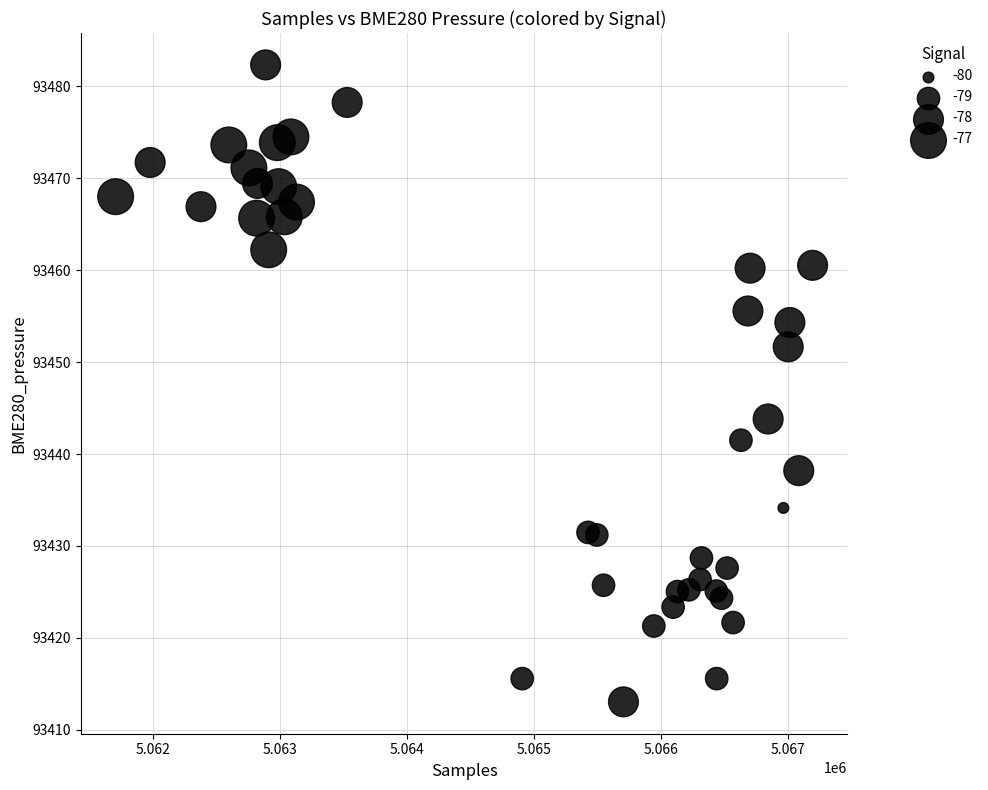

What Y value in the scatter plot is closest to 93447?

93443.8